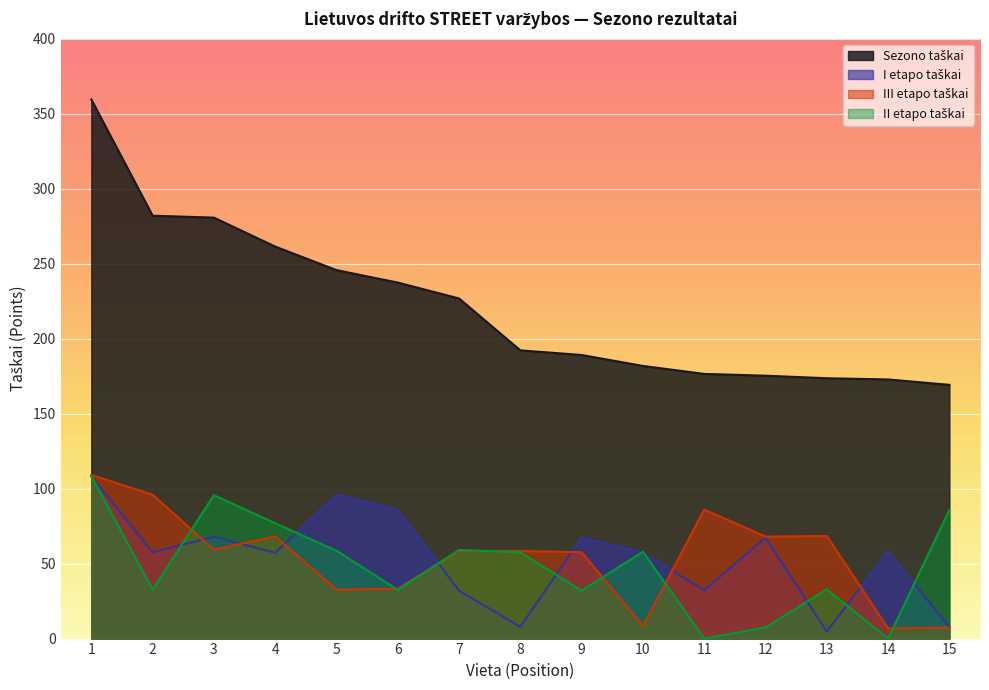

How many lines are shown in the chart?

4